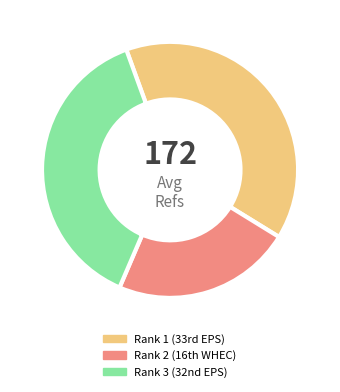

Does any single category account for the majority?

No